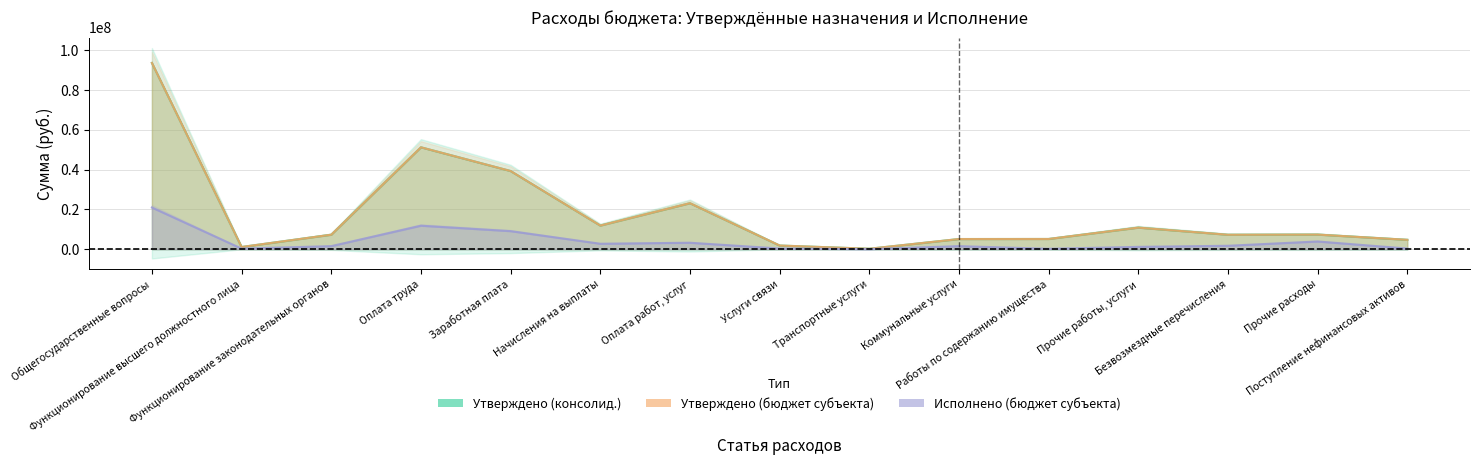

What is the highest value of the Исполнено (бюджет субъекта) series?

20933832.9